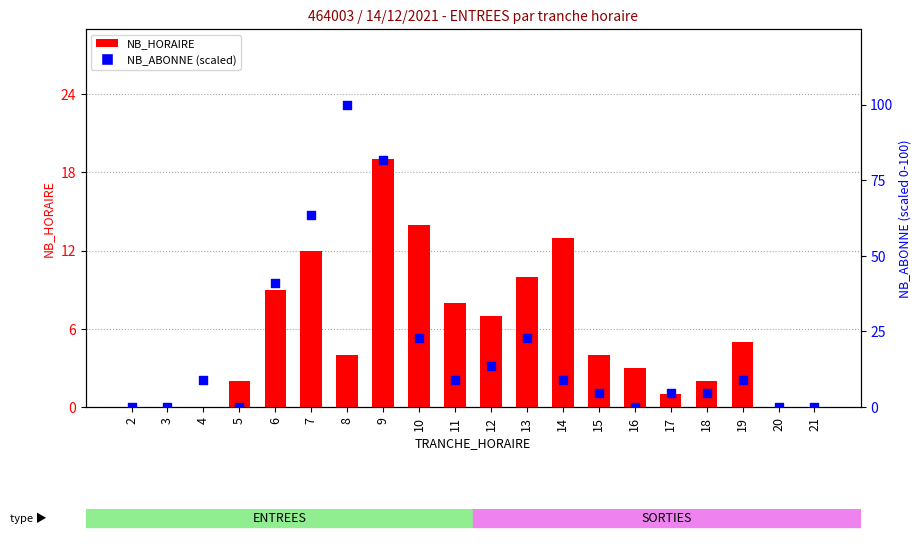

At how many categories does at least one series exceed 7?

11